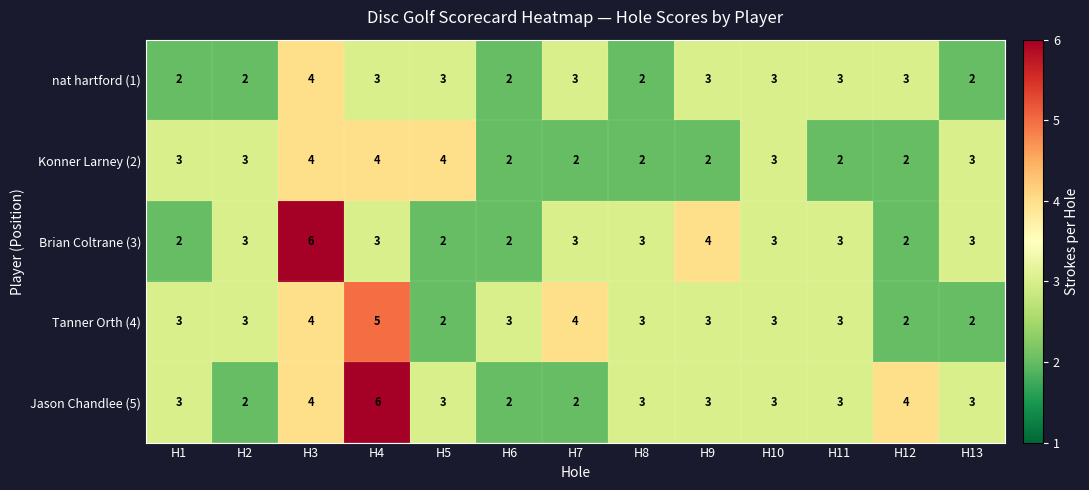

What is the average value of the Brian Coltrane (3) series?

3